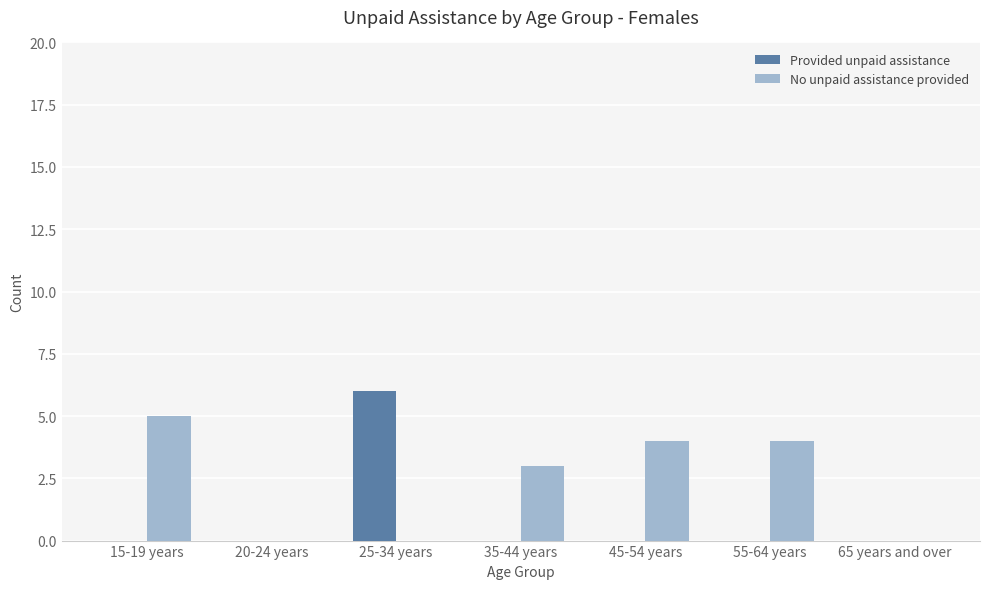

What is the sum of all No unpaid assistance provided values?

16